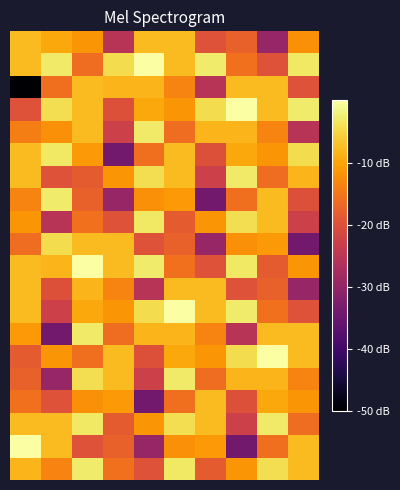

How many series are shown in this chart?

20